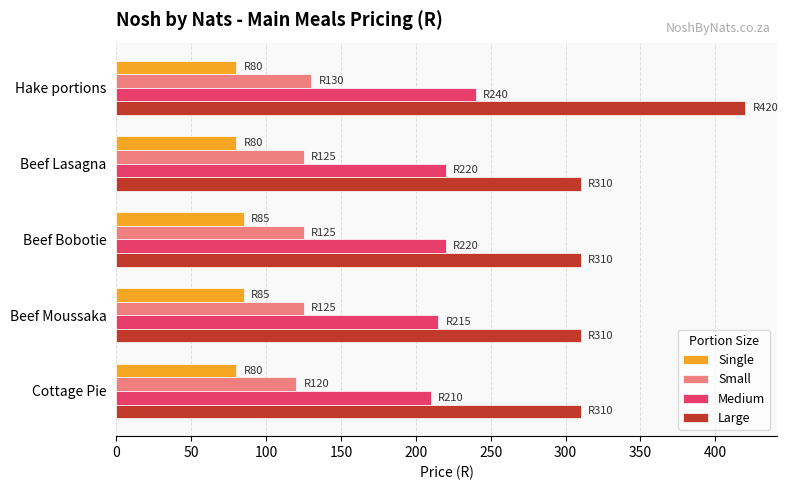

What is the greatest value displayed?

420